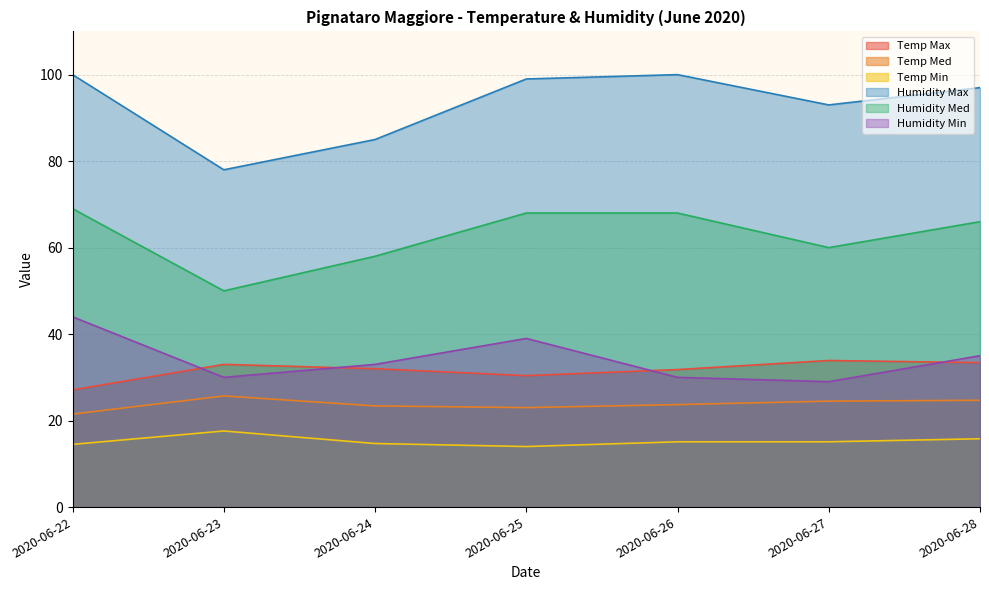

What is the sum of the Humidity Min values at 2020-06-24 and 2020-06-26?

63.0